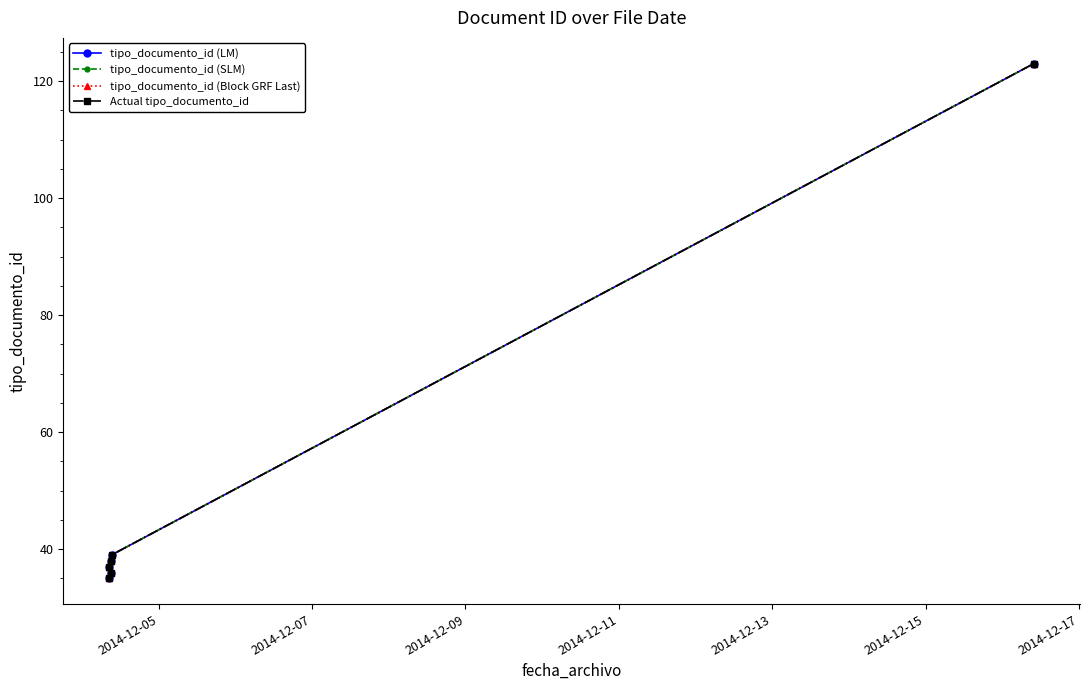

What is the total value across all series at 2014-12-15?

492